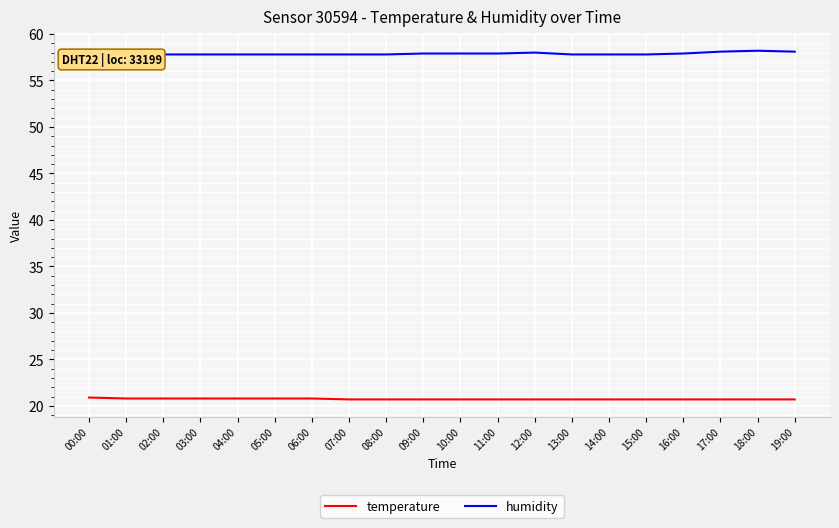

What is the difference between the highest and lowest values at 02:00?

37.0